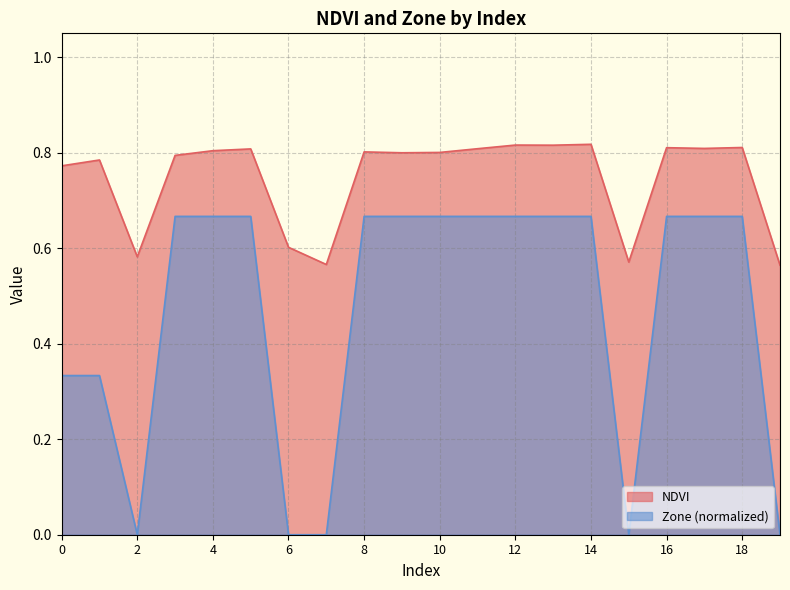

Where is Zone nearest to the value 0?

2